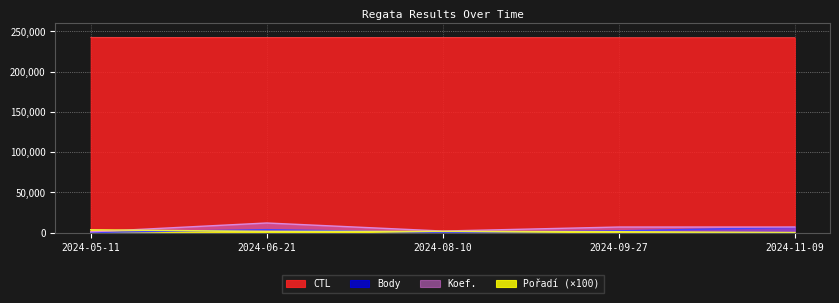

How many values in the CTL series are below 242140?

2